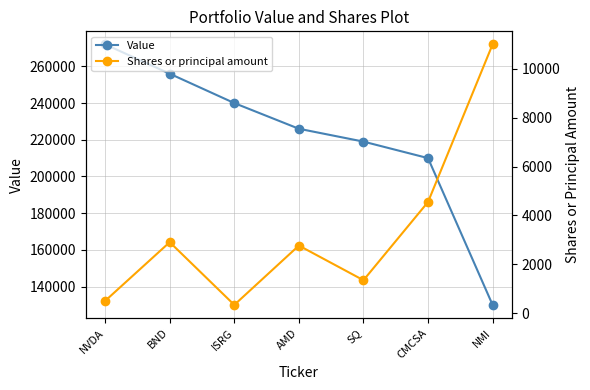

The Shares or principal amount series shows 7250 at CMCSA. True or false?

False